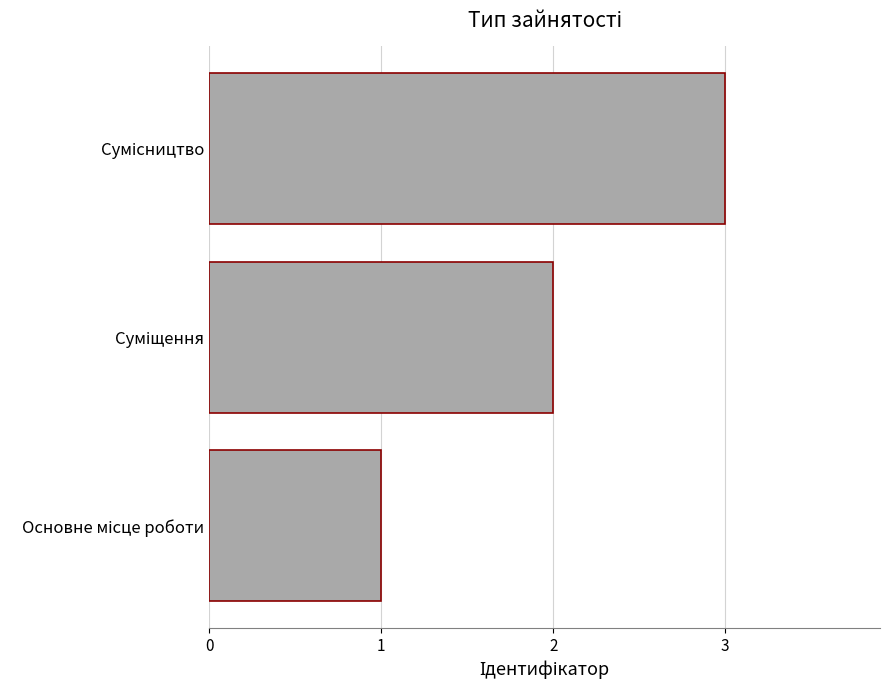

How many data points does each series have?

3